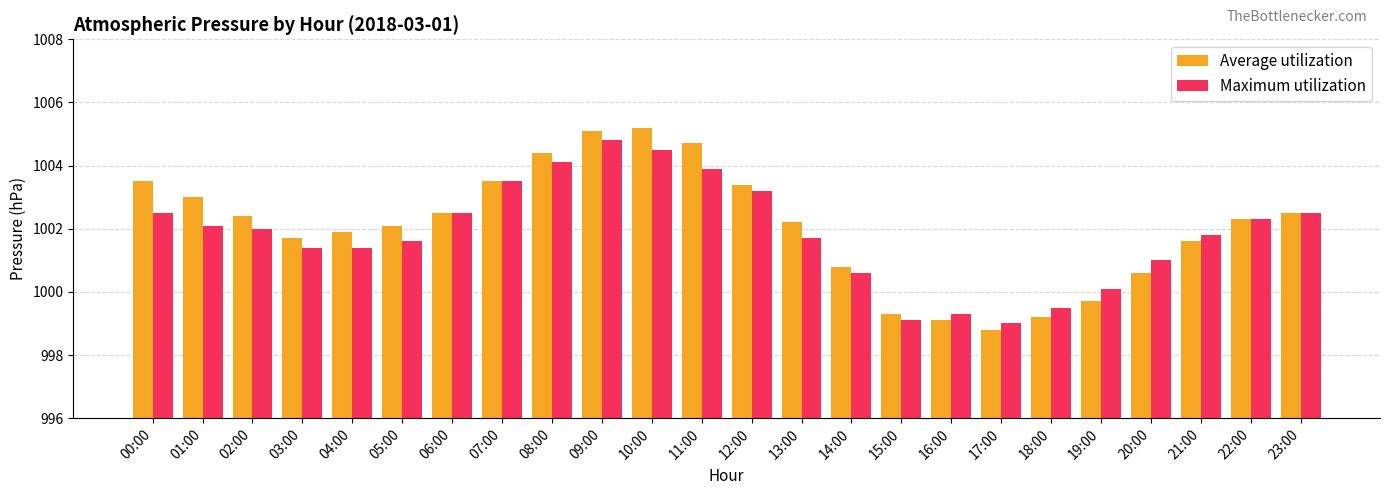

The value of Maximum utilization at 15:00 is 539.7. True or false?

False